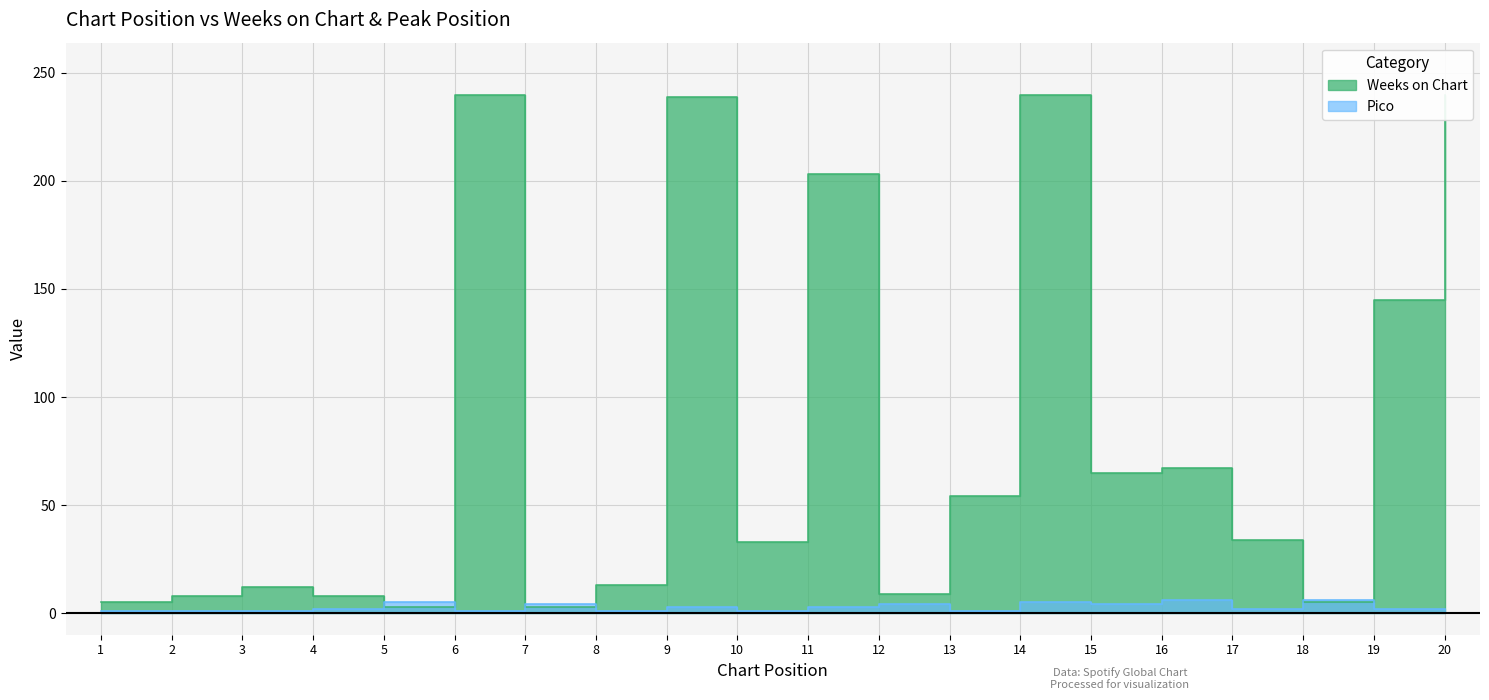

True or false: Weeks on Chart has a value of 34 at 17.

True